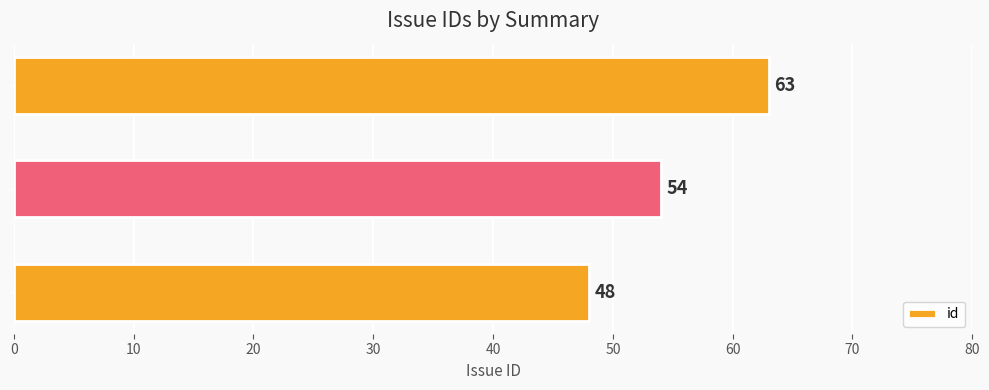

List the labels in order of value, smallest first.

cavern: Errors do not say ERROR, Automatic Declination adjustment, Invalid GPX file created